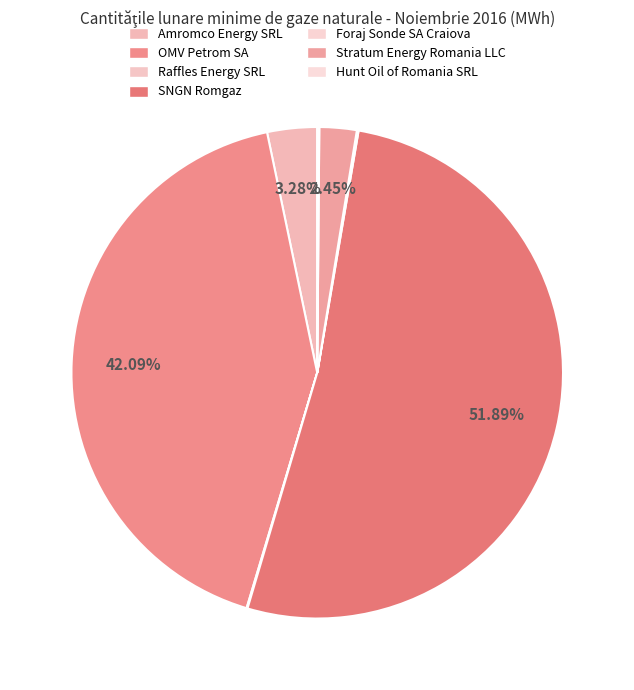

Is SNGN Romgaz the majority of the pie?

Yes